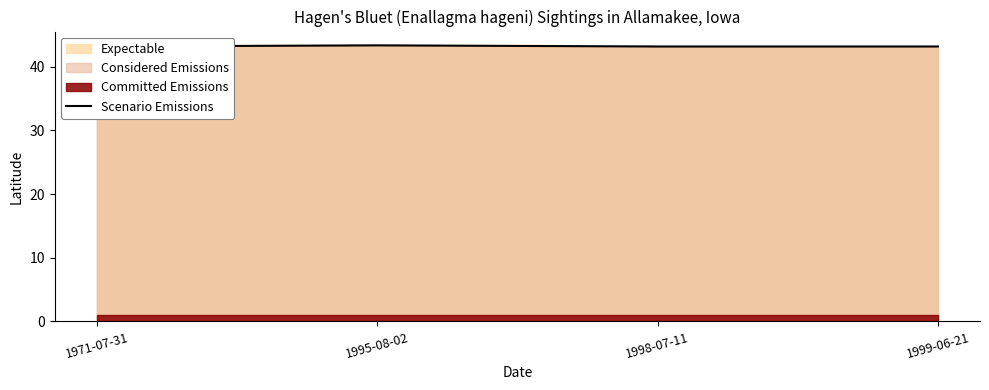

What is the sum of the values at 1995-08-02 and 1998-07-11?

86.5